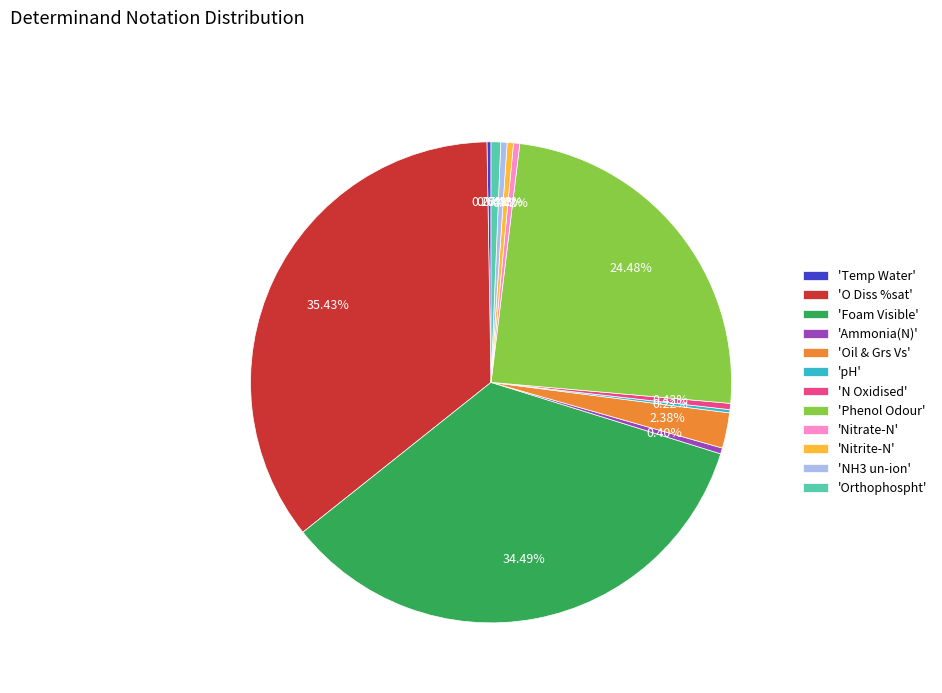

Which slice is the largest?

'O Diss %sat'